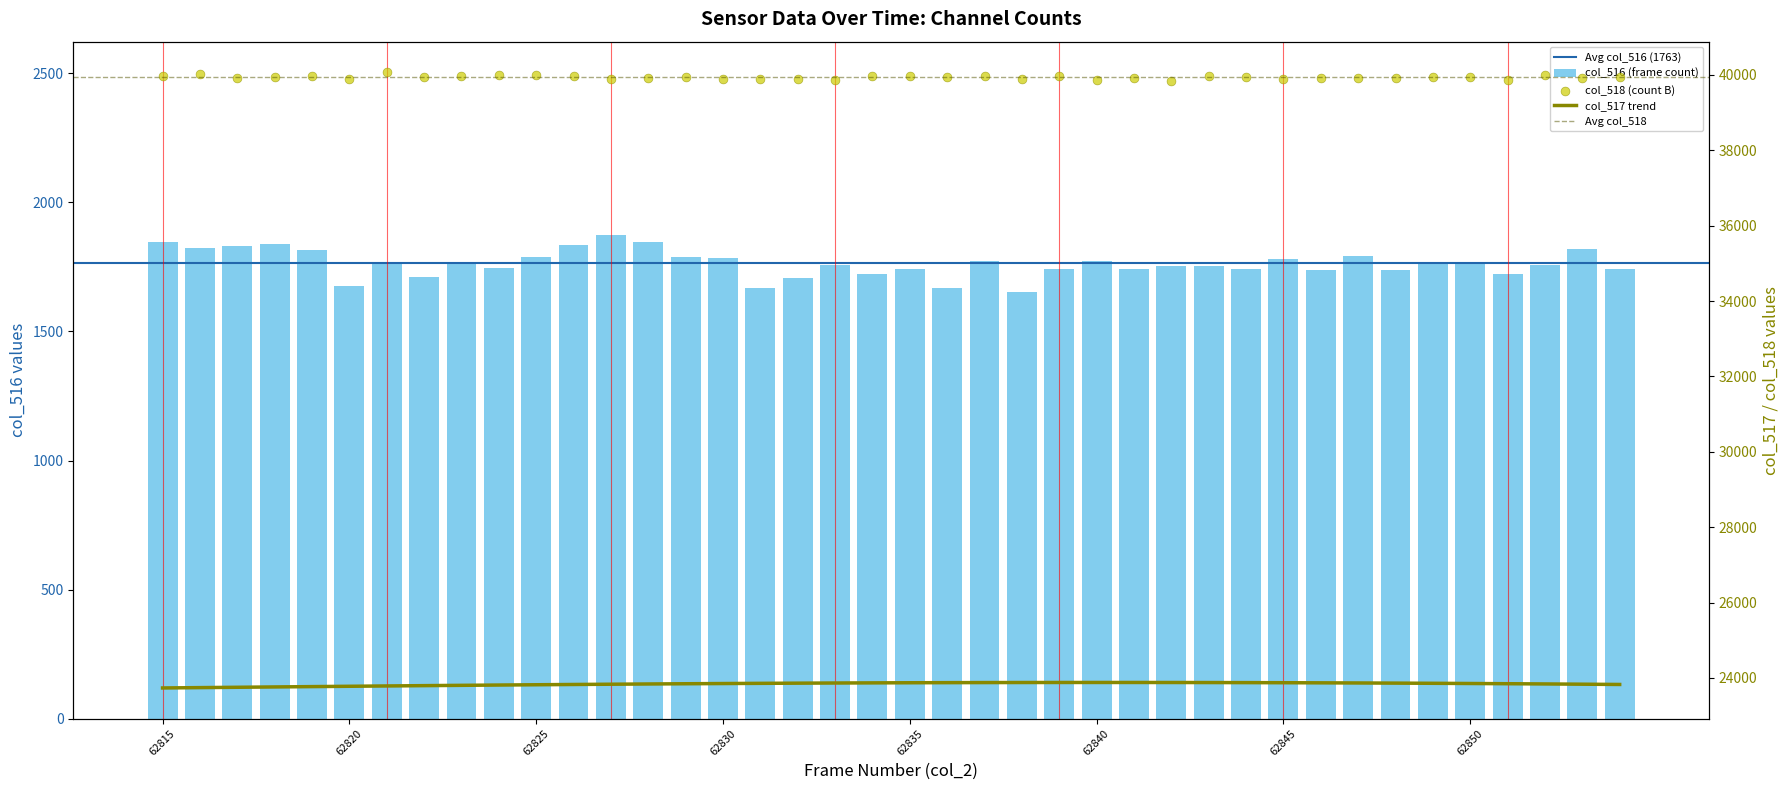

Is the value of col_518 at 62849 greater than the value of col_516 at 62844?

Yes